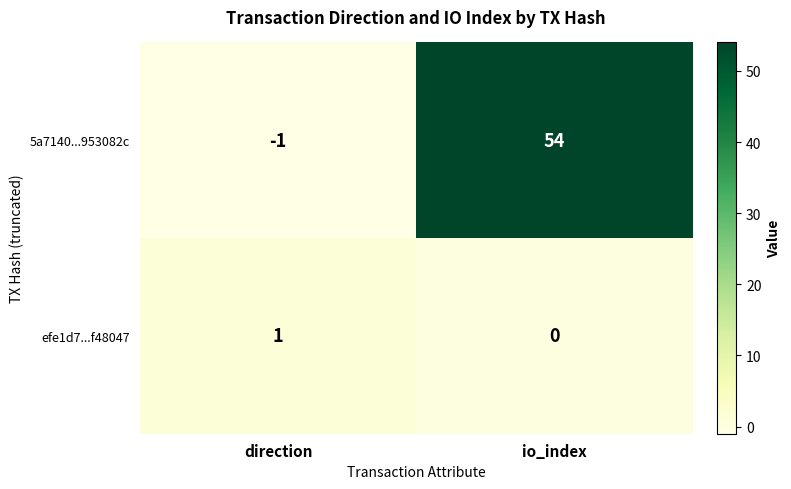

Reading left to right, transcribe all the data shown in this chart.

5a7140...953082c: direction=-1	io_index=54
efe1d7...f48047: direction=1	io_index=0